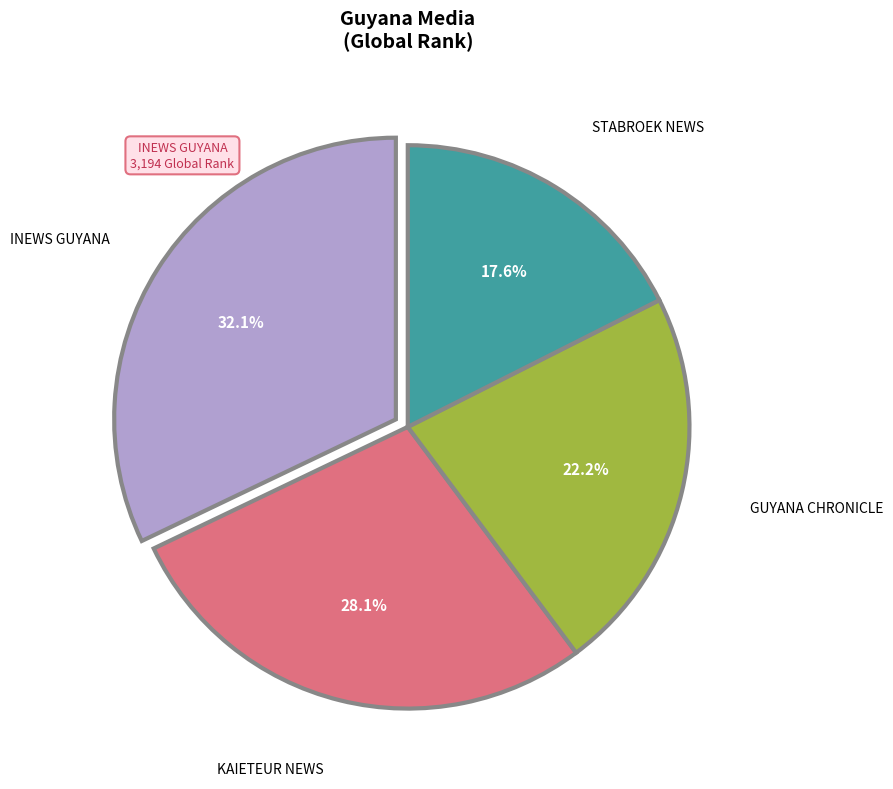

Does any single category account for the majority?

No